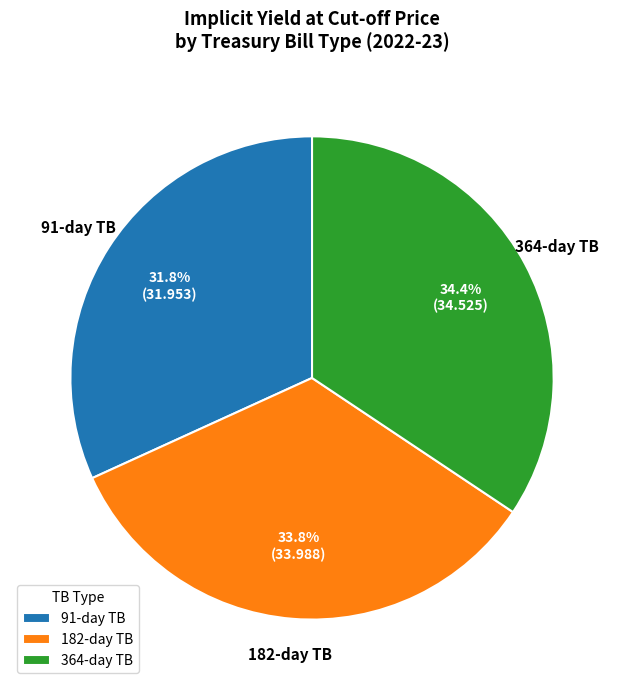

Which slice is the smallest?

91-day TB